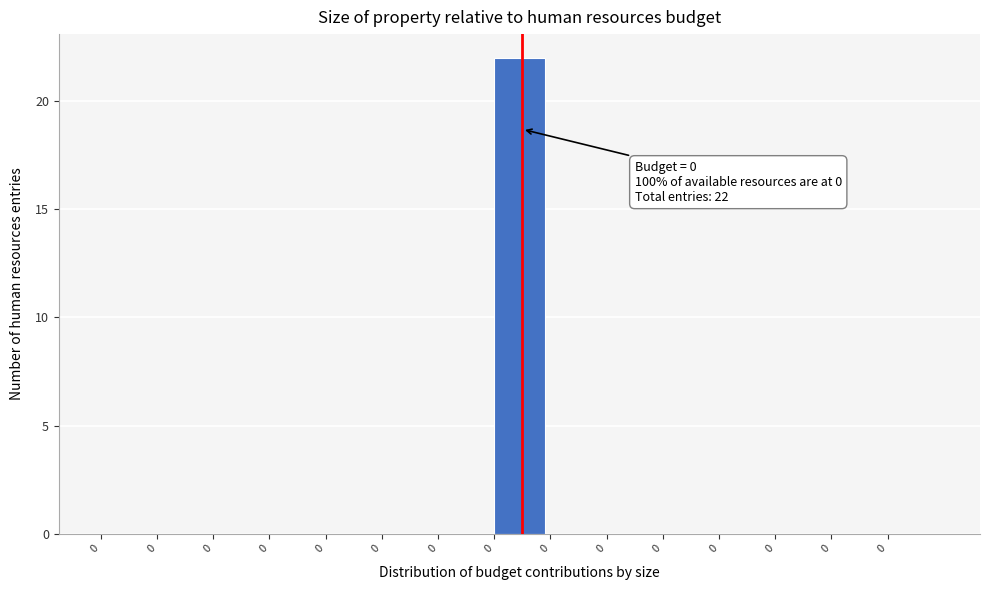

How many distinct data groups are displayed?

1